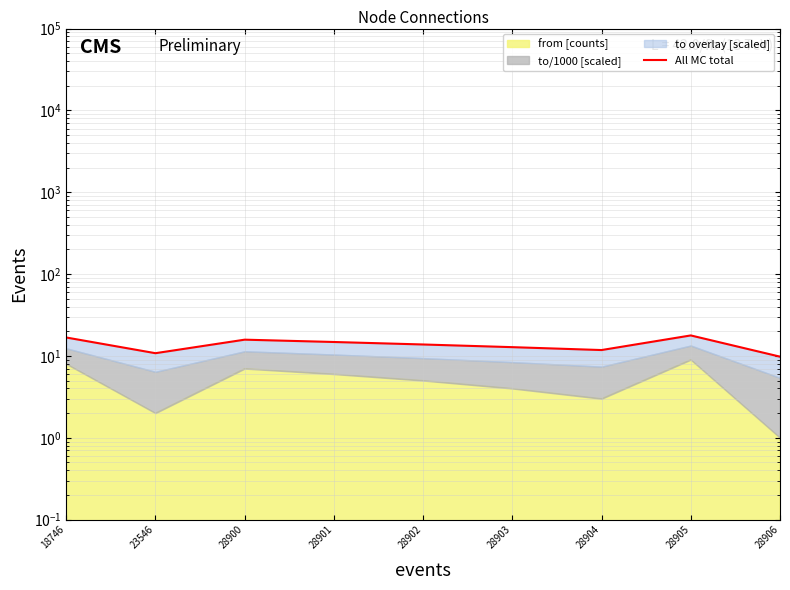

Approximately how many times larger is the value at 28906 compared to 28903?

0.8